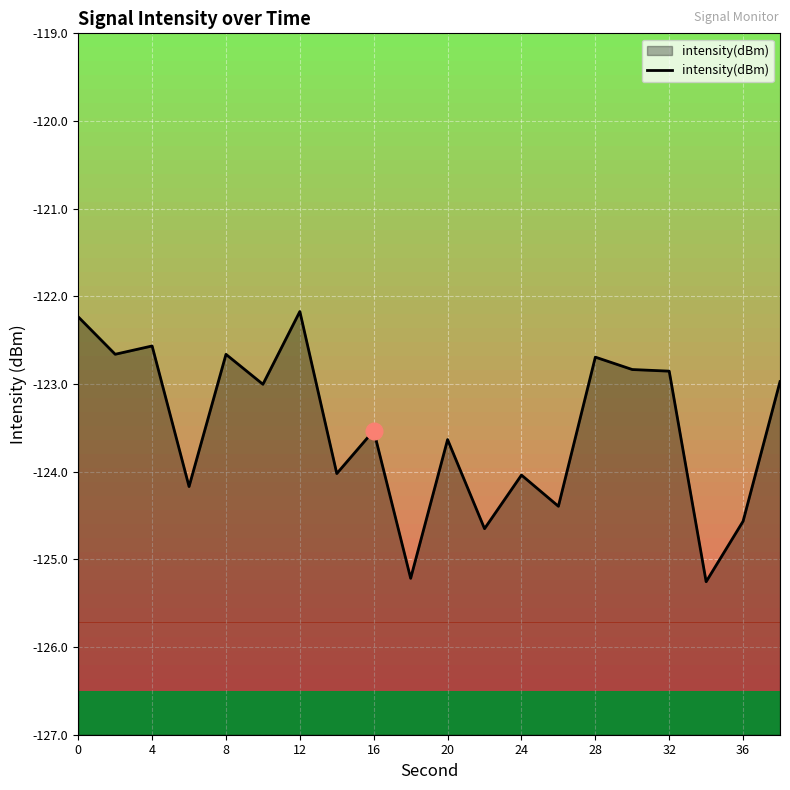

The value at 24 is -204.5. True or false?

False